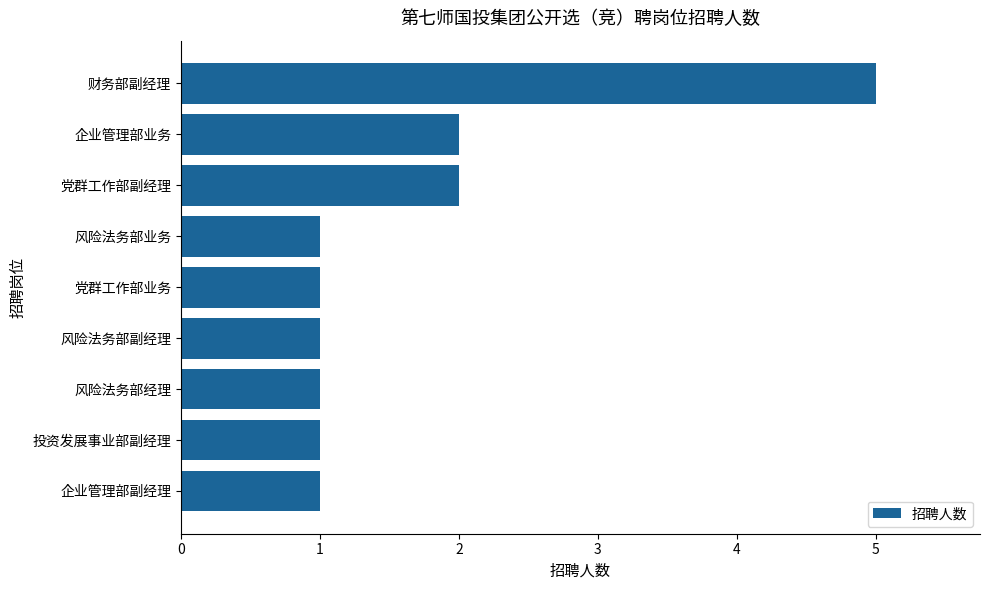

What is the greatest value displayed?

5